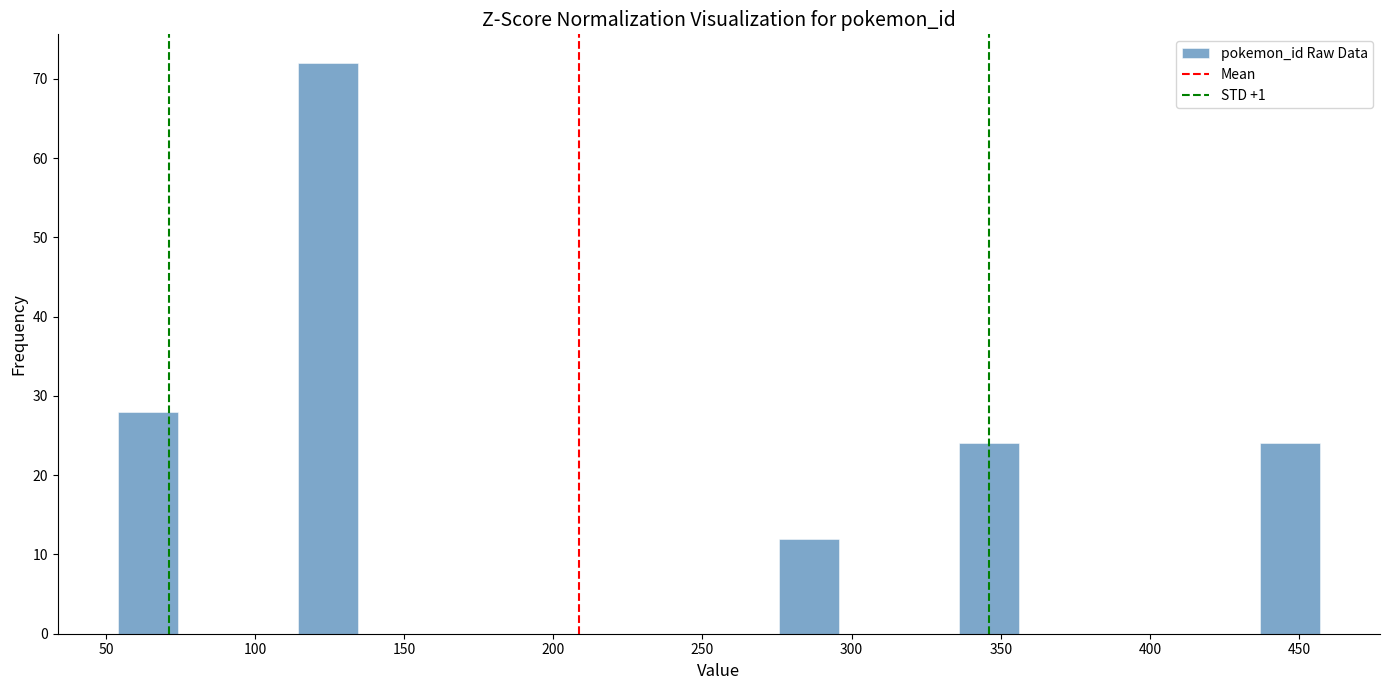

Reading left to right, transcribe this chart: for each bar, give the range it covers on the x-axis and its height. Neither the bar edges nor the heights are printed on the chart, so give them approximately, as read against the axes.

55 to 75: 28
75 to 95: 0
95 to 115: 0
115 to 135: 72
135 to 155: 0
155 to 175: 0
175 to 195: 0
195 to 215: 0
215 to 235: 0
235 to 255: 0
255 to 275: 0
275 to 295: 12
295 to 315: 0
315 to 335: 0
335 to 355: 24
355 to 375: 0
375 to 395: 0
395 to 415: 0
415 to 435: 0
435 to 455: 24